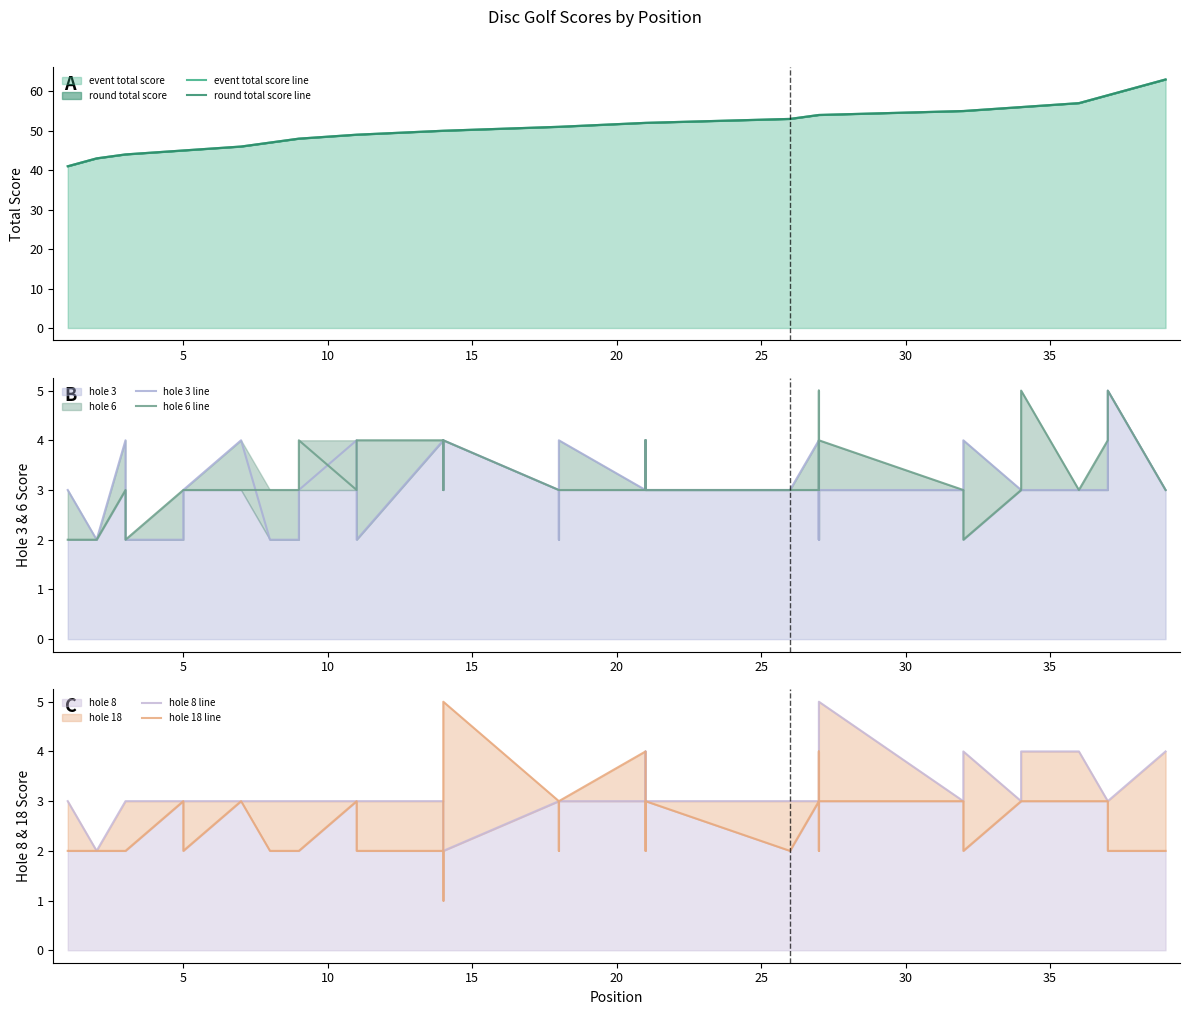

How many interior local peaks does the hole 6 line series have?

9